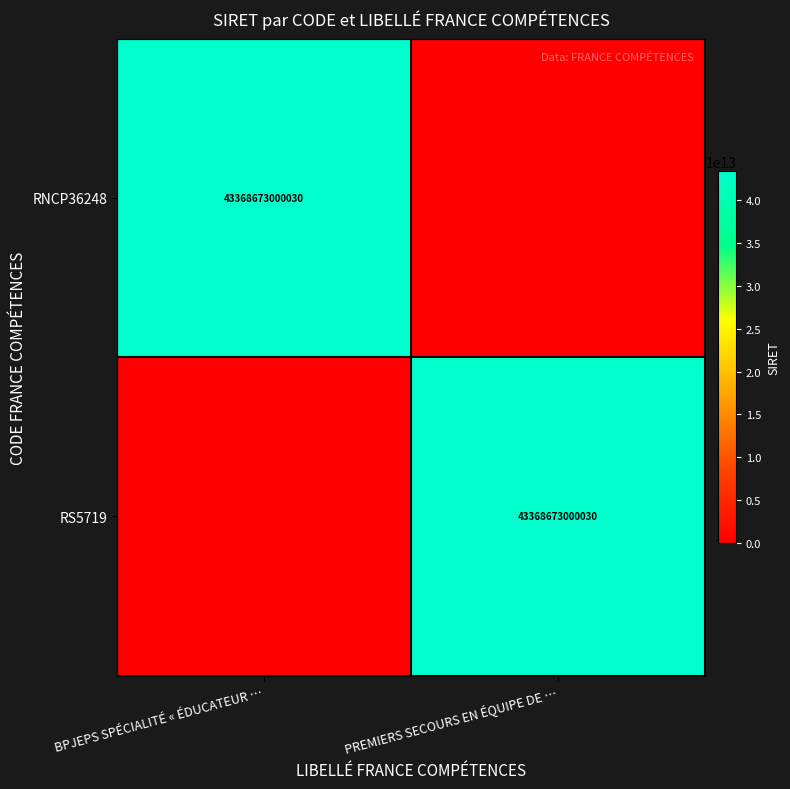

Count the number of data series in this chart.

2